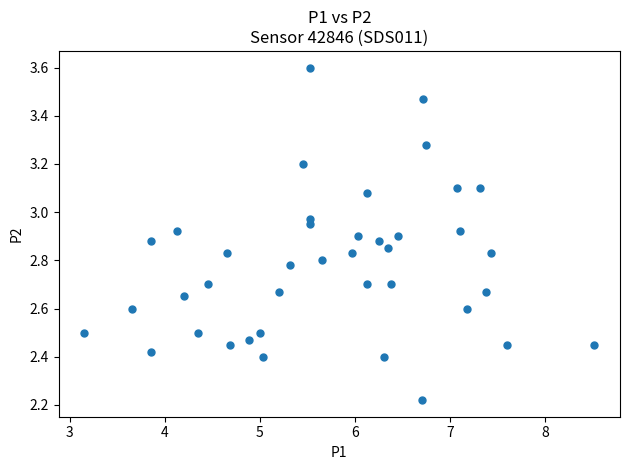

What is the range of X values (max minus min)?

5.4